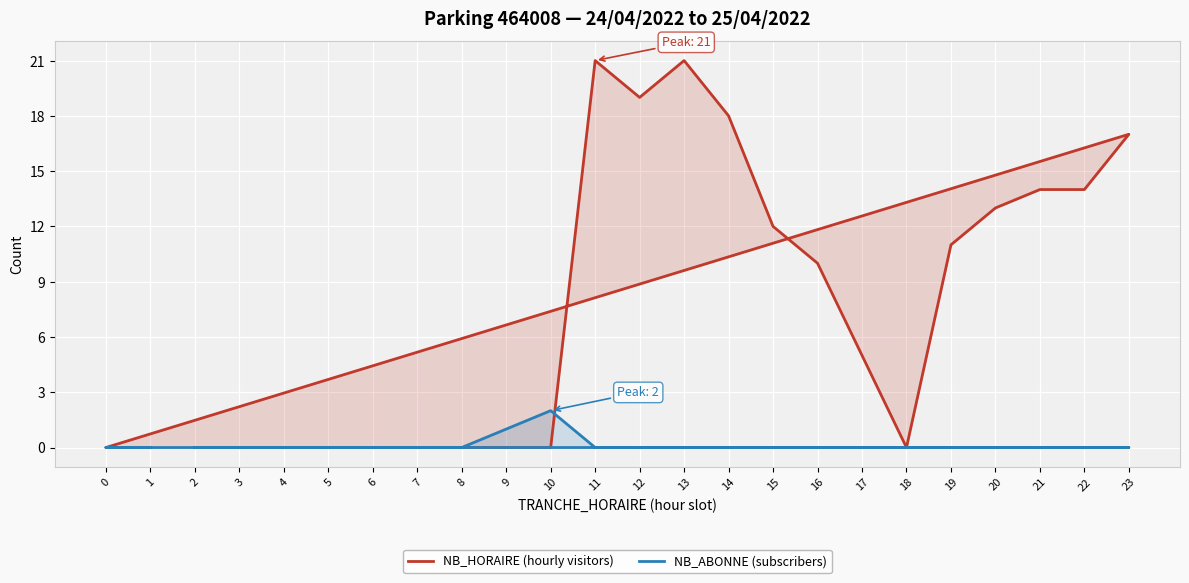

Reading left to right, extract all data points from this chart.

NB_HORAIRE (hourly visitors): 2=0	3=0	4=0	5=0	6=0	7=0	8=0	9=0	10=0	11=21	12=19	13=21	14=18	15=12	16=10	17=5	18=0	19=11	20=13	21=14	22=14	23=17	0=0	1=0
NB_ABONNE (subscribers): 2=0	3=0	4=0	5=0	6=0	7=0	8=0	9=1	10=2	11=0	12=0	13=0	14=0	15=0	16=0	17=0	18=0	19=0	20=0	21=0	22=0	23=0	0=0	1=0